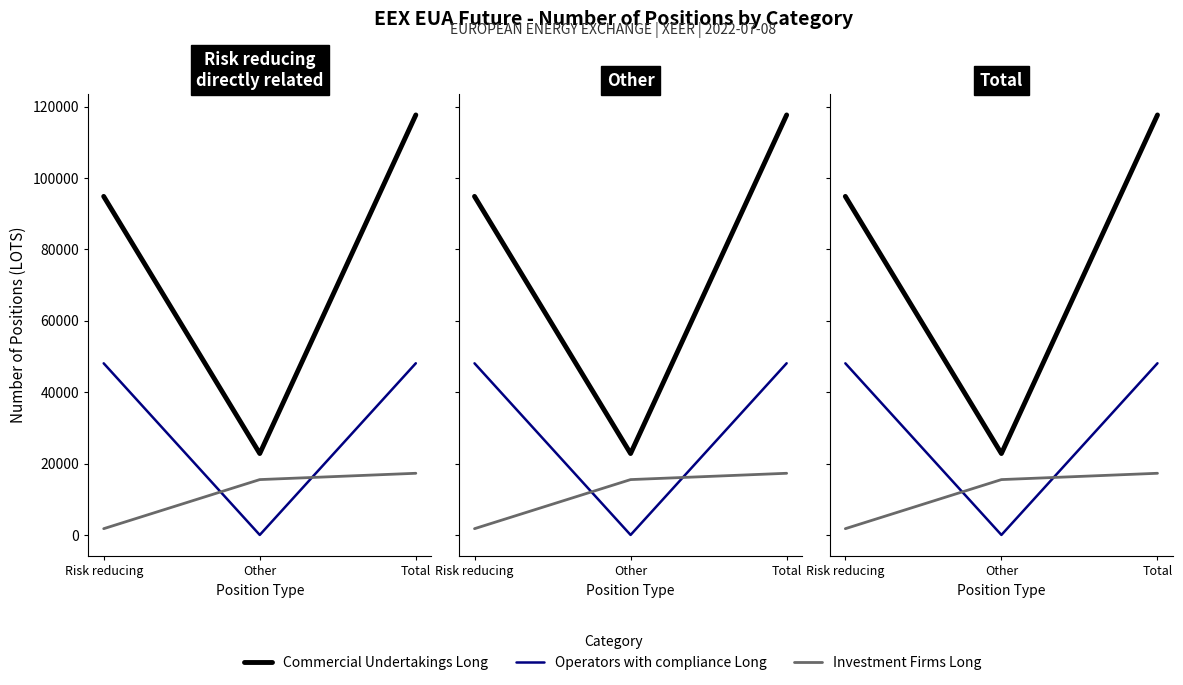

What is the label of the 2nd point from the right?

Other